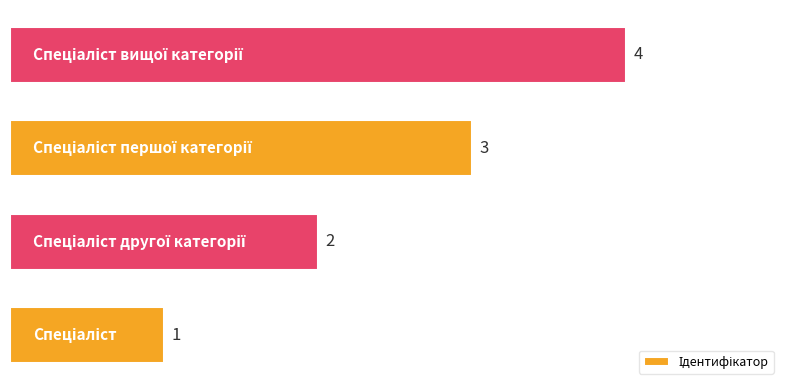

Count the values in the range 2 to 4.

3